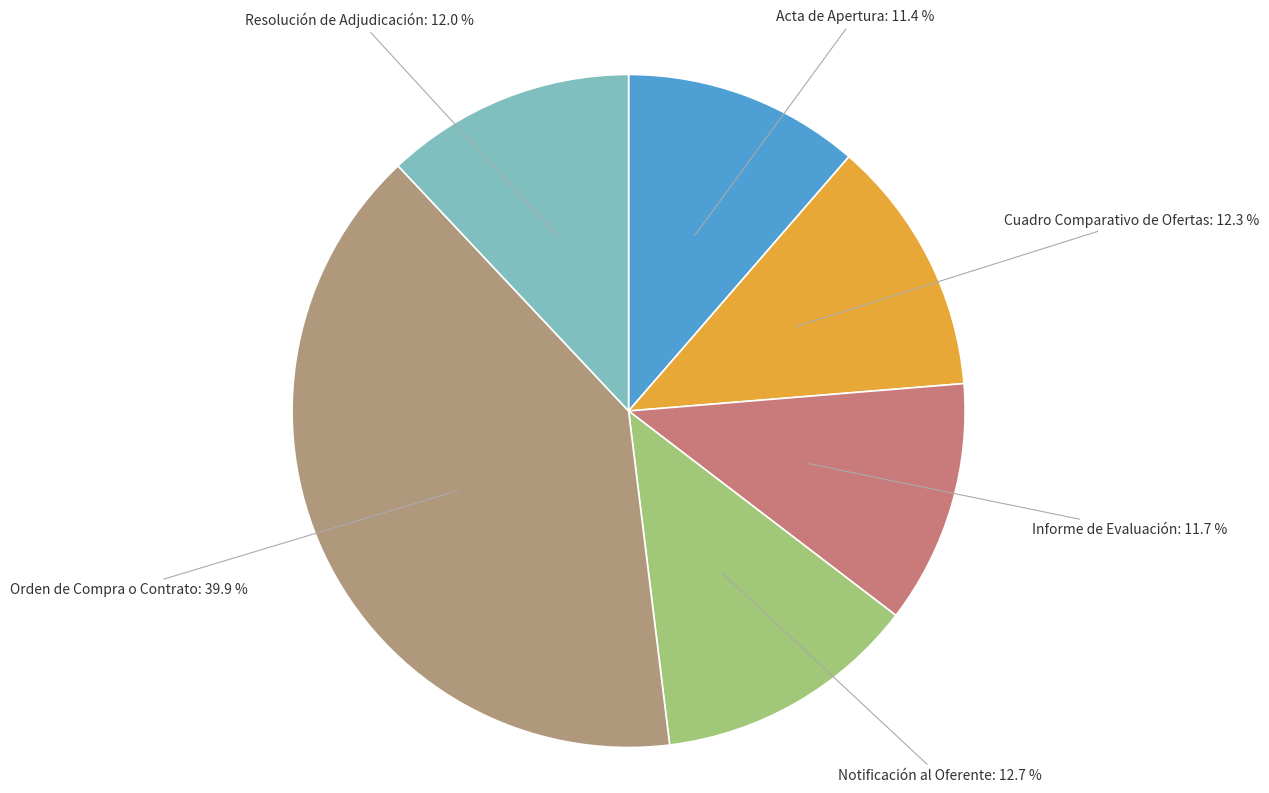

Does Orden de Compra o Contrato account for over 50% of the chart?

No